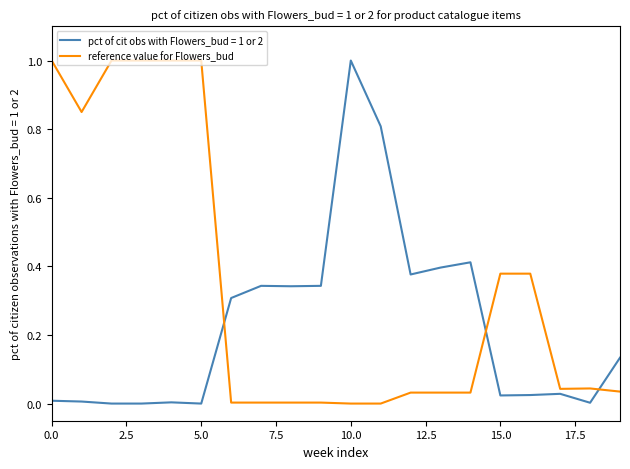

Does the chart display data point markers on the line(s)?

No